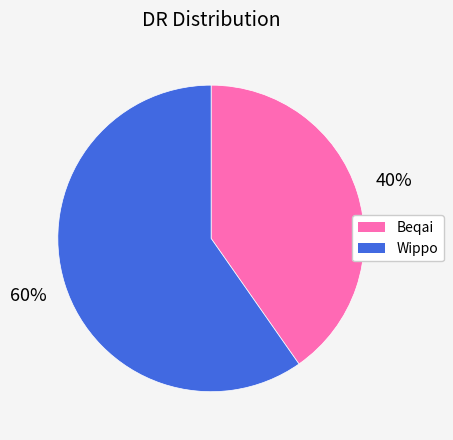

What is the majority slice?

Wippo